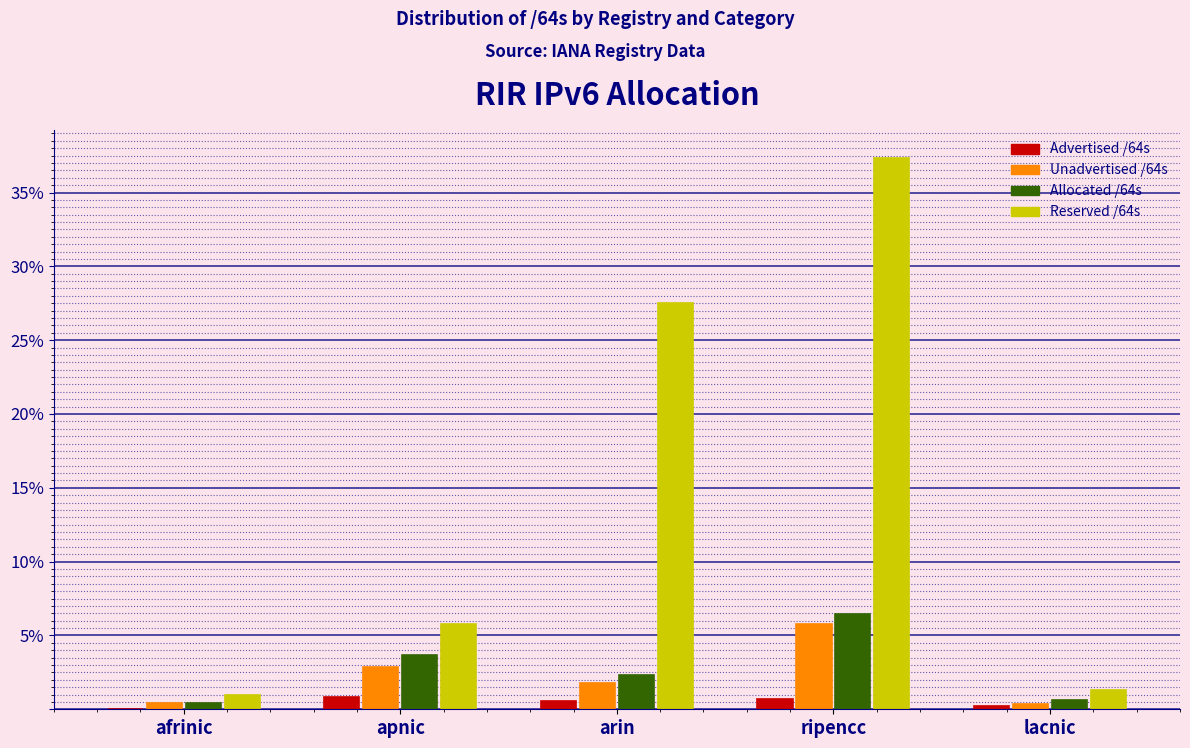

At which label is Reserved /64s closest to 19?

arin